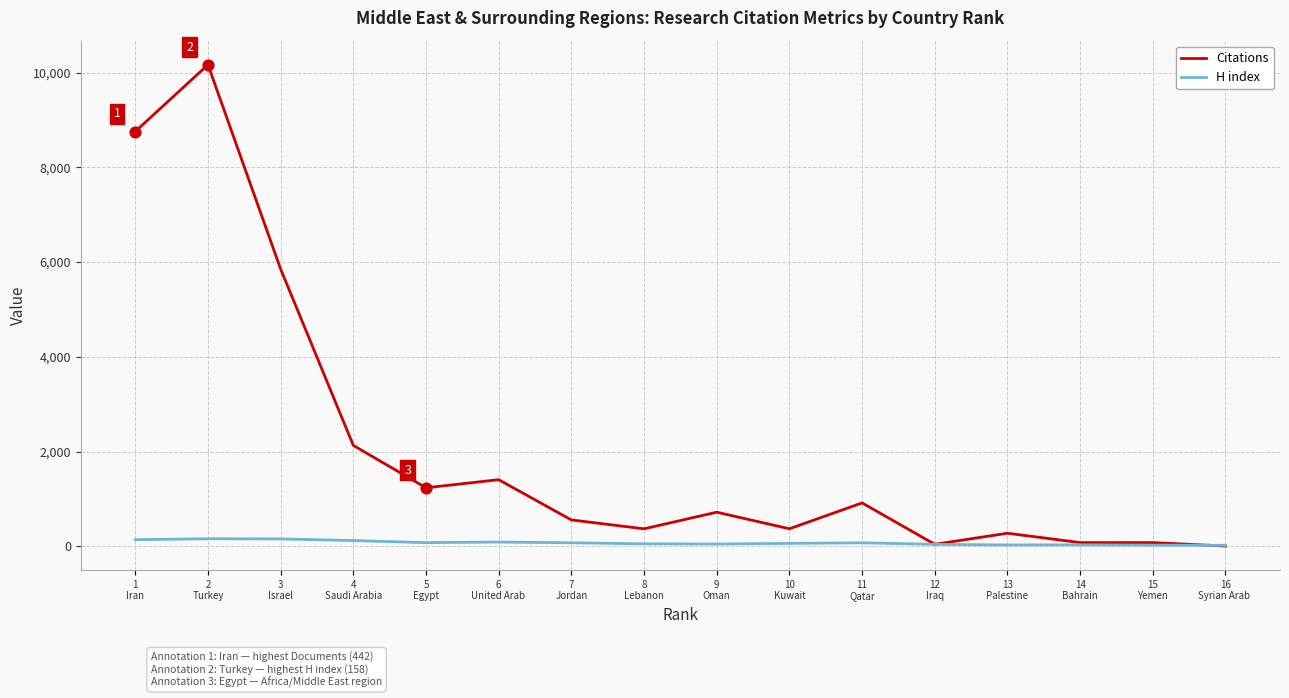

Is the value of H index at 2
Turkey greater than the value of Citations at 8
Lebanon?

No